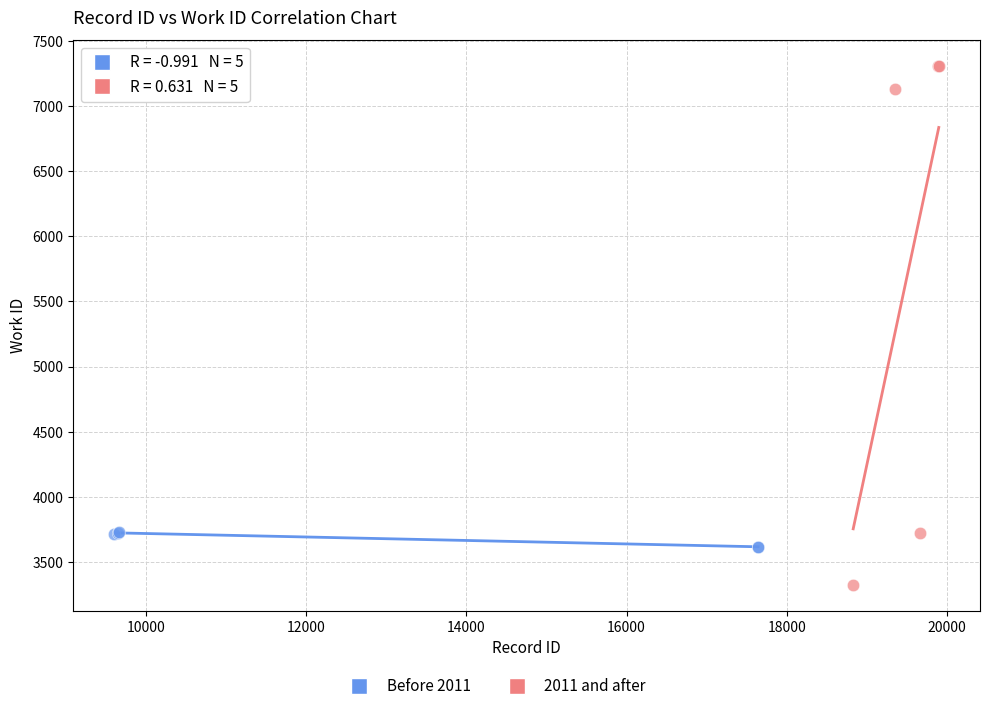

Which series has the widest spread of Y values?

2011 and after